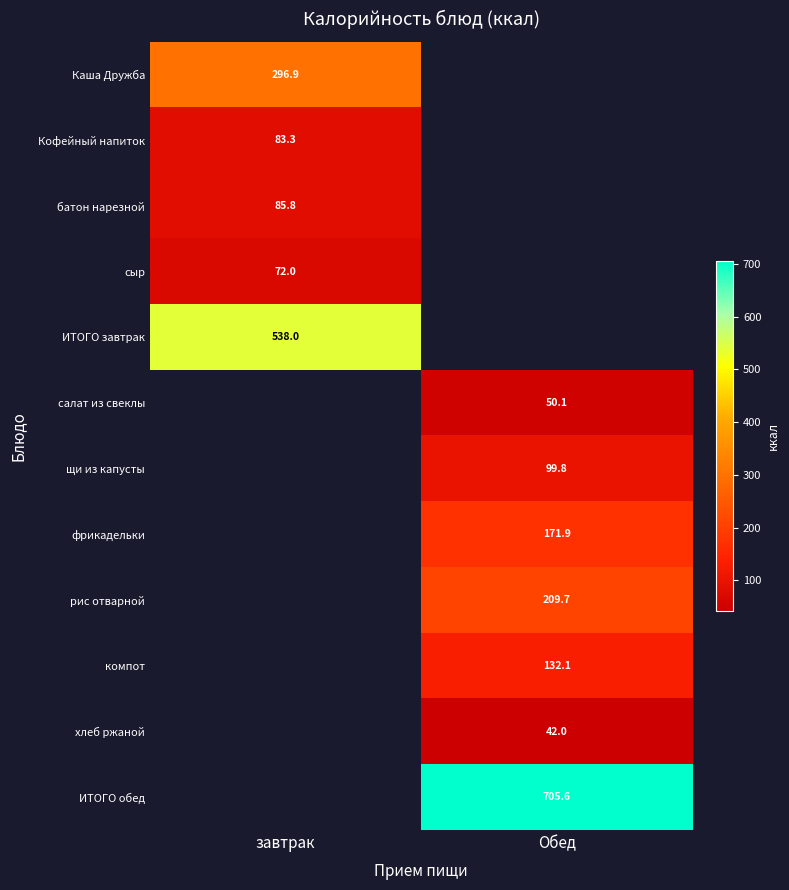

What is the maximum value shown in the chart?

705.6